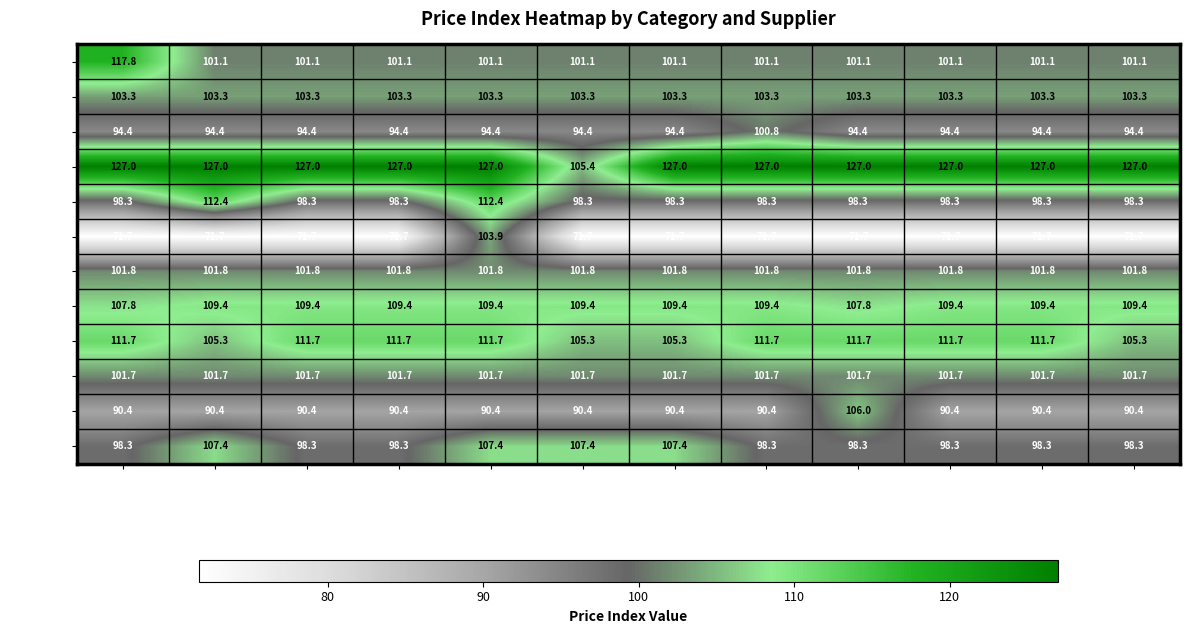

Which series has the largest total across all categories?

Cat 30300